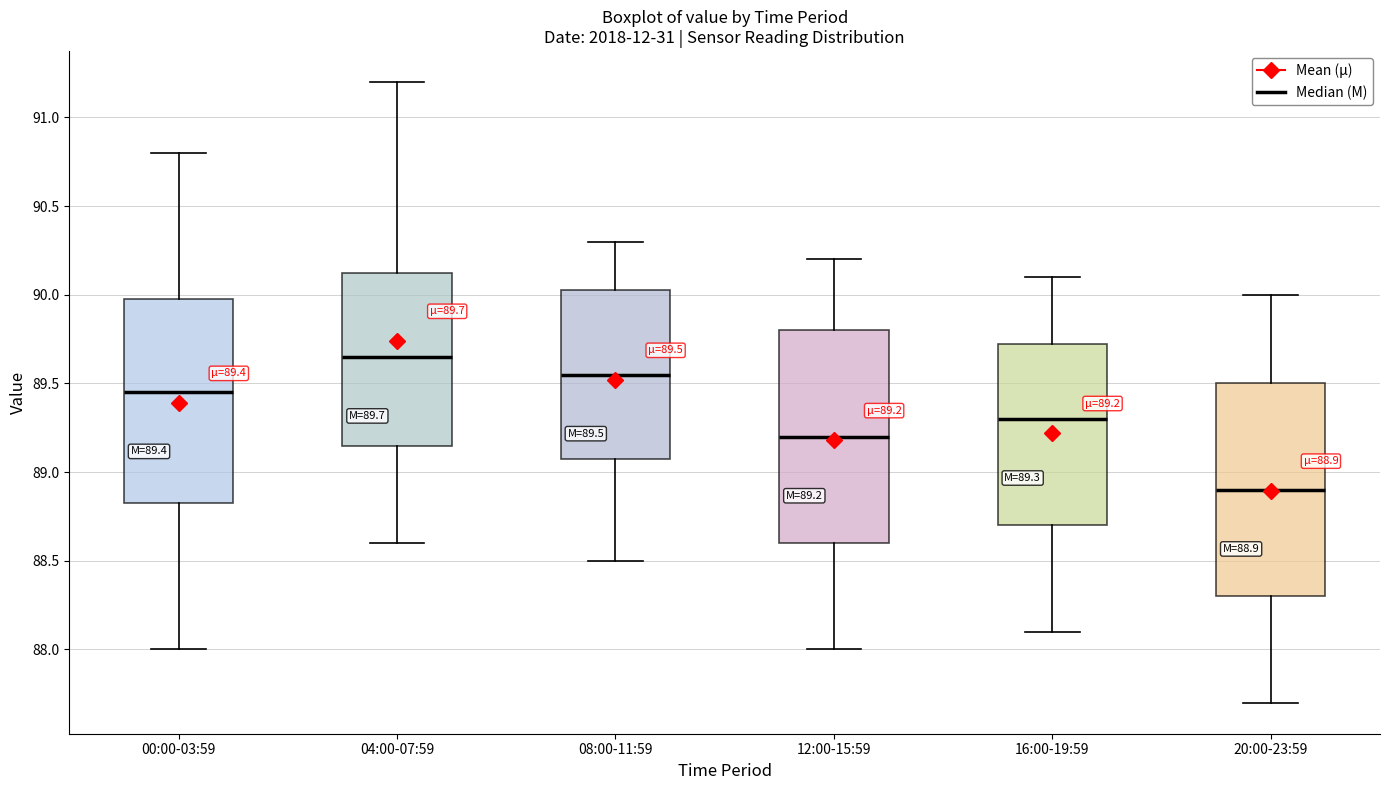

Which box's median line is the lowest?

20:00-23:59